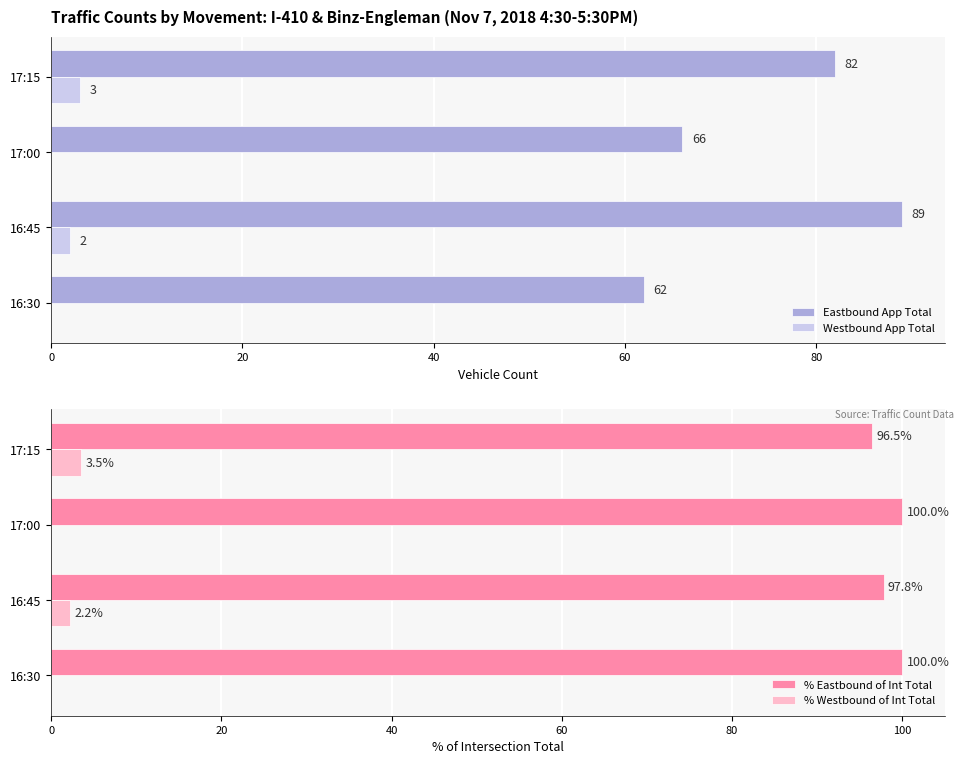

Where is % Eastbound of Int Total nearest to the value 98?

16:45